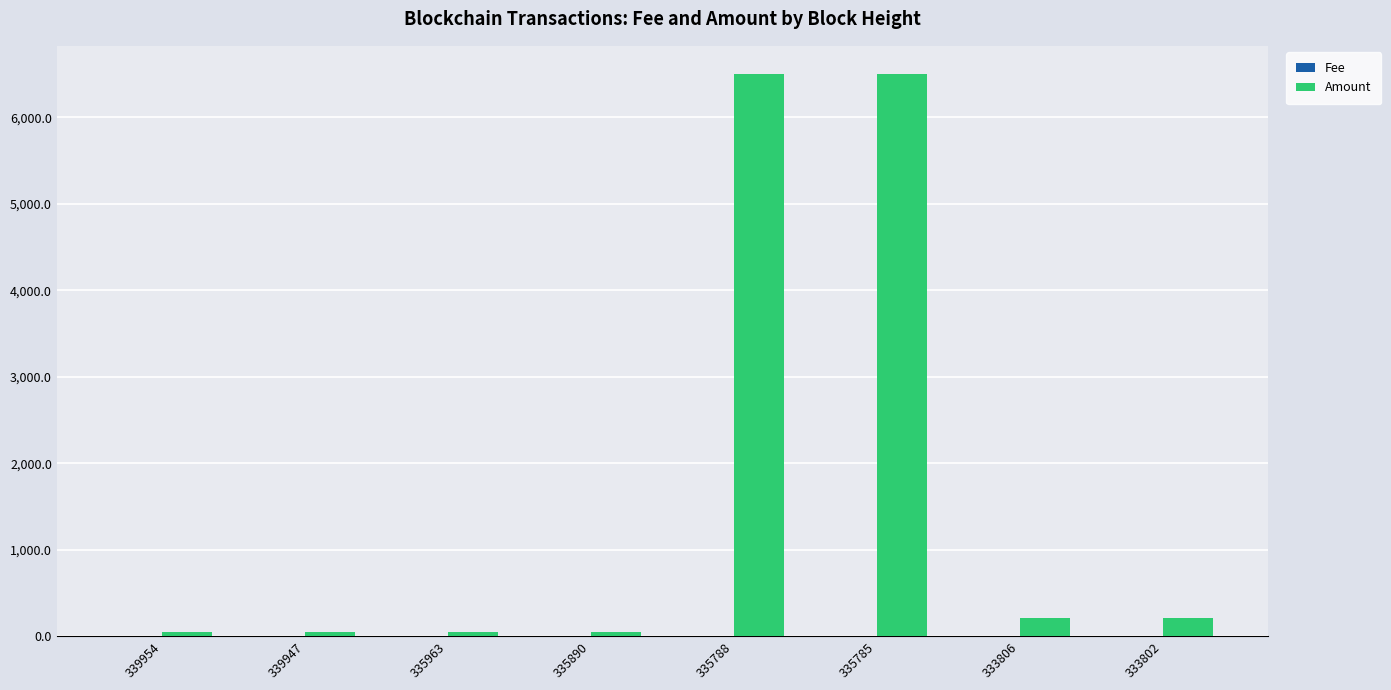

The Amount series shows 6500.3 at 335785. True or false?

True